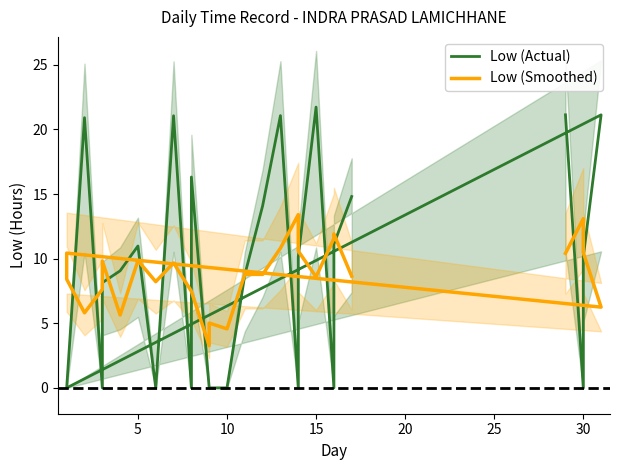

Is this an area chart (filled region under the line)?

No